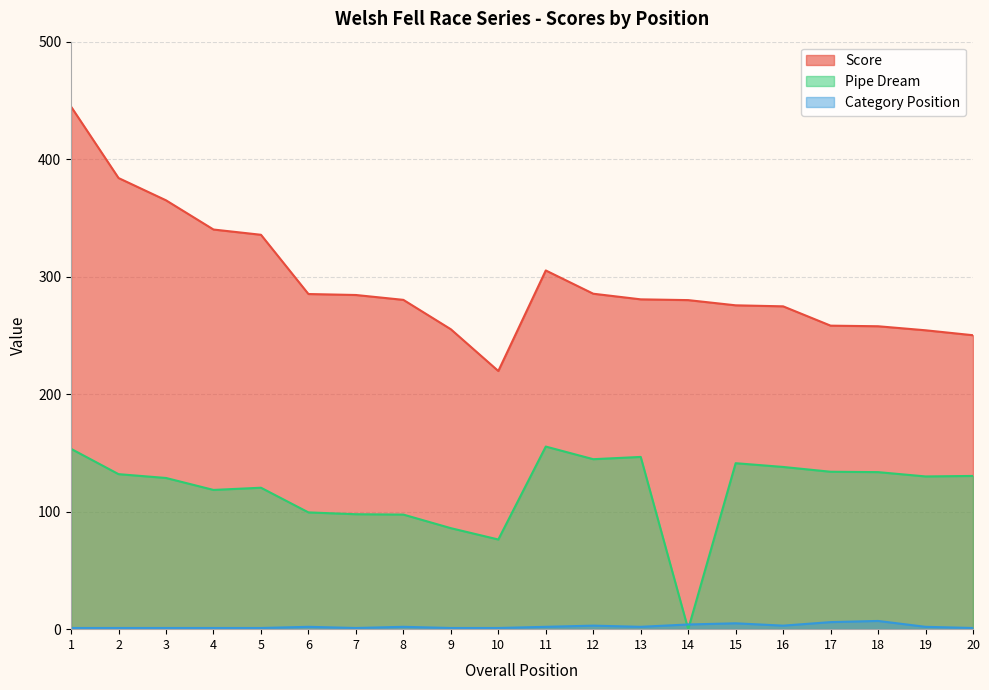

True or false: Pipe Dream has more than 2 interior local peaks.

True